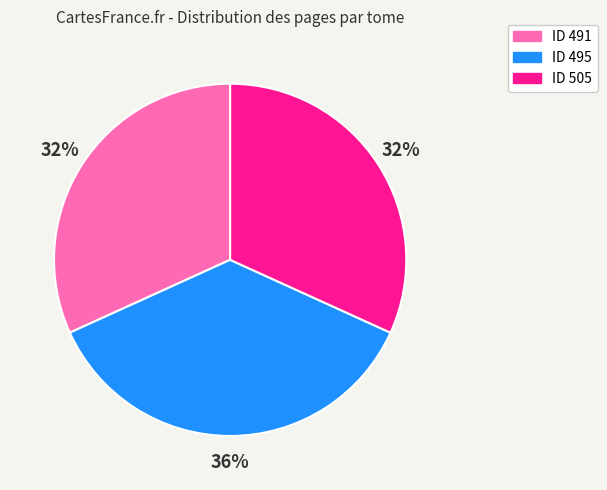

To the nearest percent, what is the average slice percentage?

33%